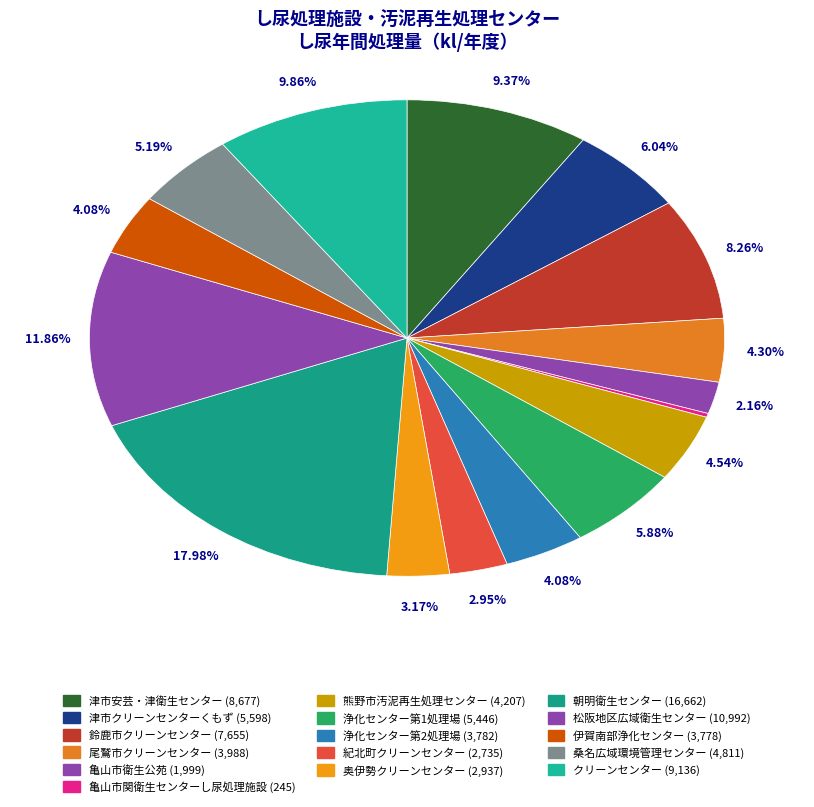

The 亀山市衛生公苑 slice represents 2% of the pie. True or false?

True